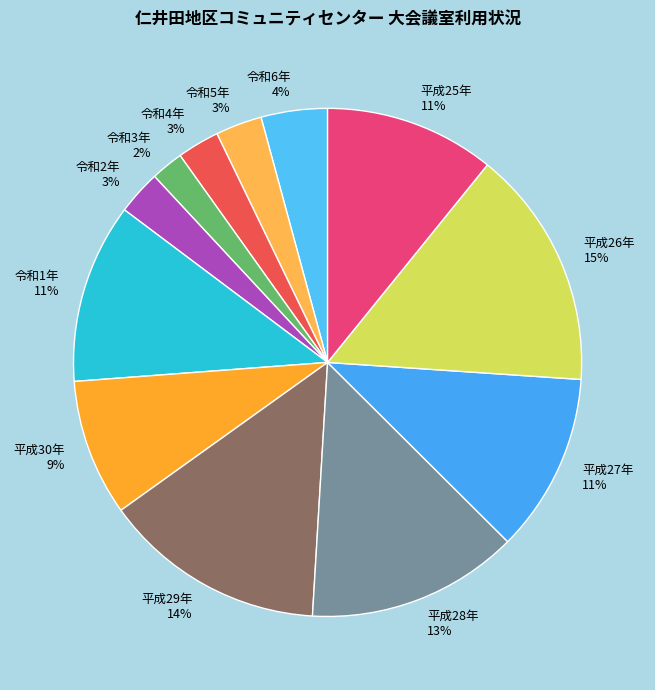

How many slices are in this pie chart?

12